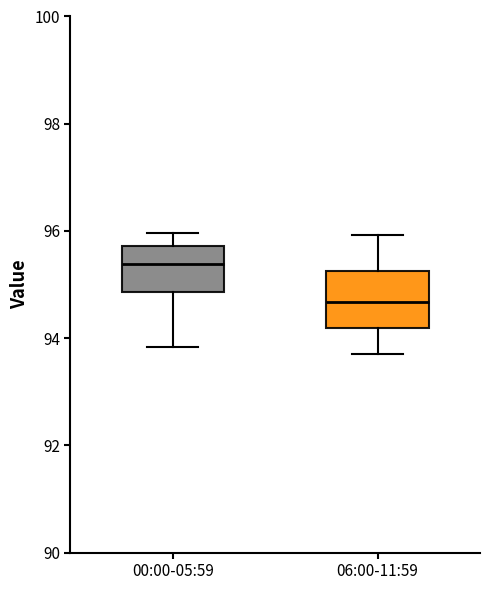

Reading left to right, transcribe this box plot: for each box, give where its median line is, the range the box spans, and where its two whiskers end, as read against the y-axis. The values are not printed on the chart, so give them approximately, as read against the axis.

00:00-05:59: median 95.4, box 94.8 to 95.8, whiskers 93.8 to 96.0
06:00-11:59: median 94.6, box 94.2 to 95.2, whiskers 93.8 to 96.0